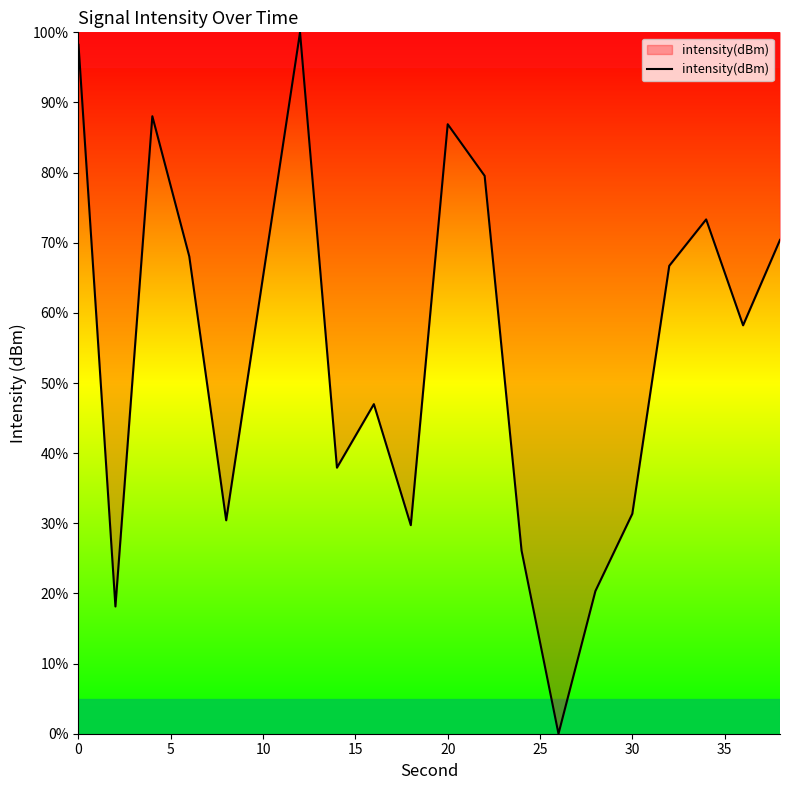

How many positive values are there?

19